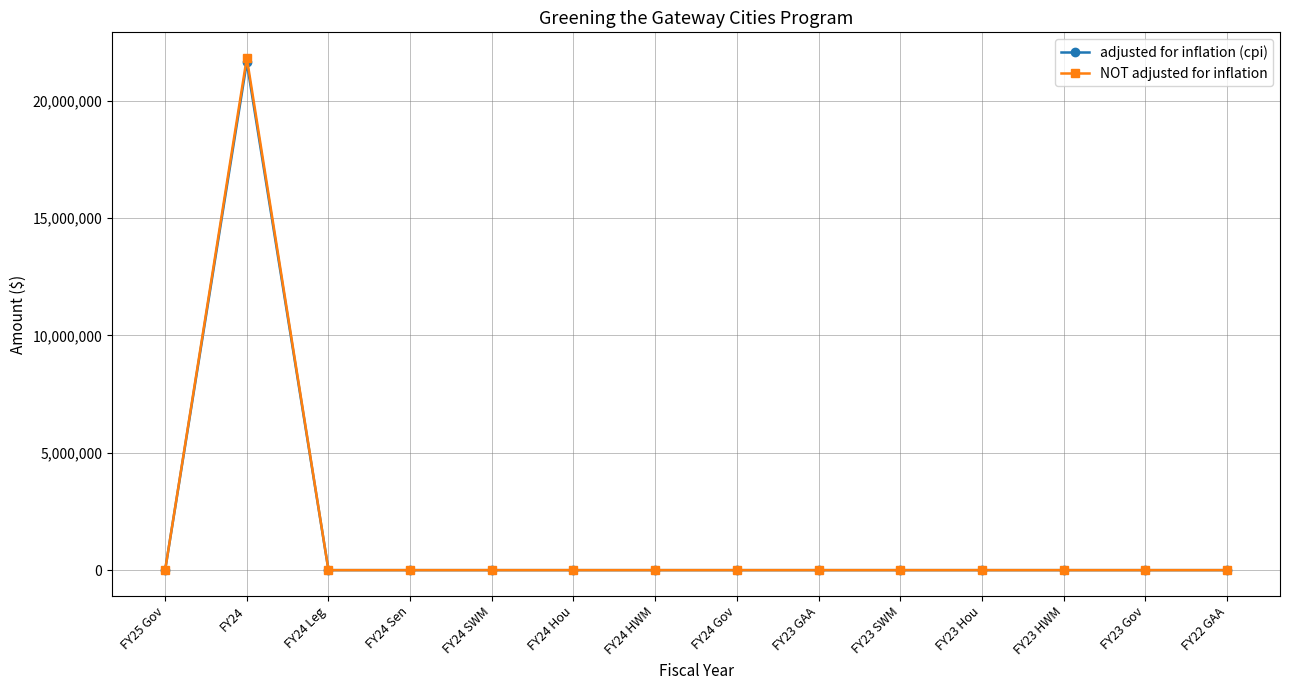

Which series has the widest spread of values?

NOT adjusted for inflation